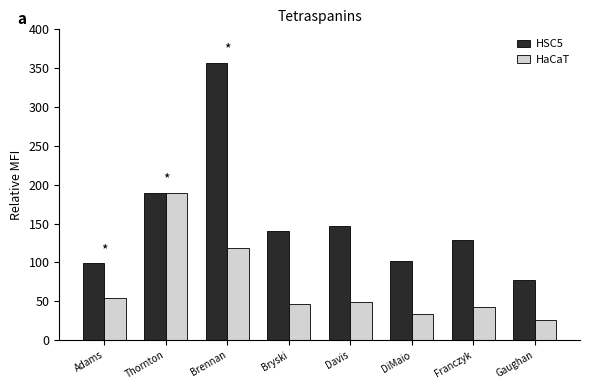

What is the spread (max minus min) of values at Gaughan?

52